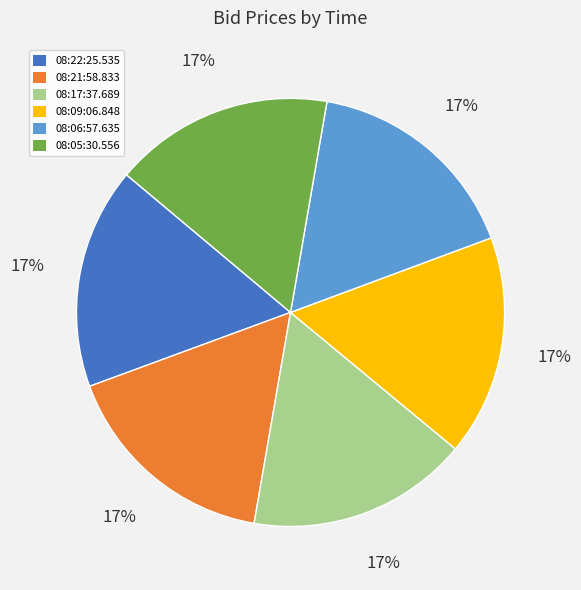

Approximately how many times larger is the value at 08:06:57.635 compared to 08:17:37.689?

1.0